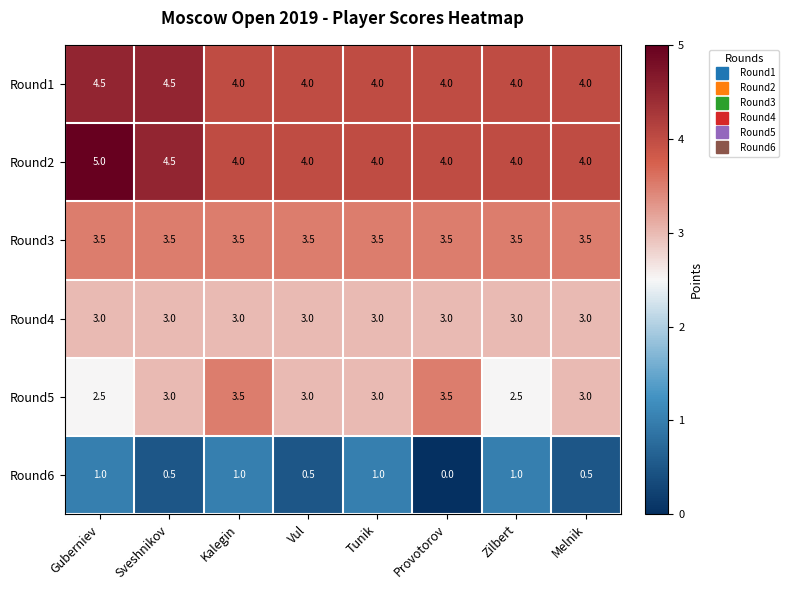

The value of Round2 at Zilbert is 5.7. True or false?

False